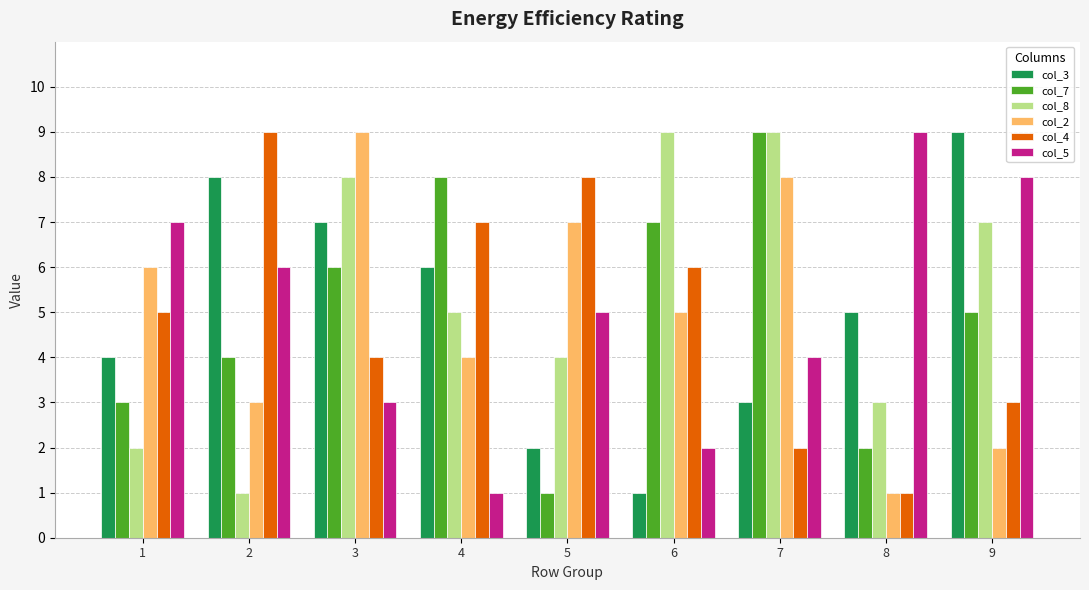

At how many categories does at least one series exceed 4?

9